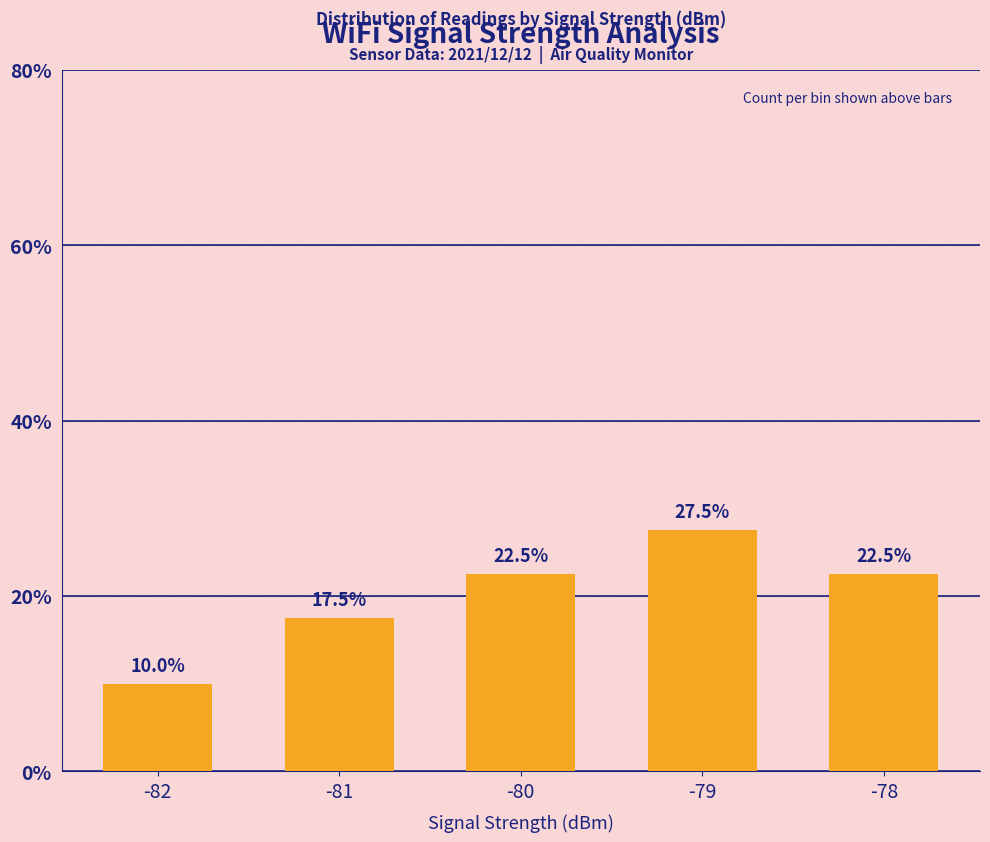

What is the difference between the maximum and minimum values?

17.5